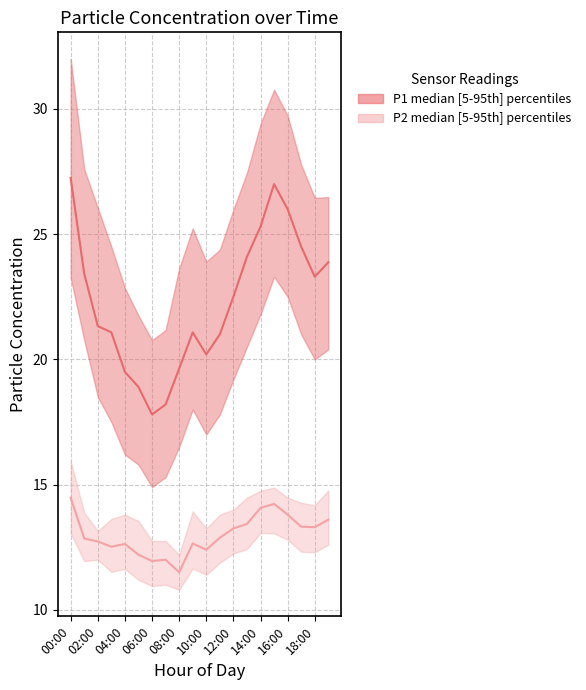

True or false: P1_upper has a value of 24.4 at 11:00.

True